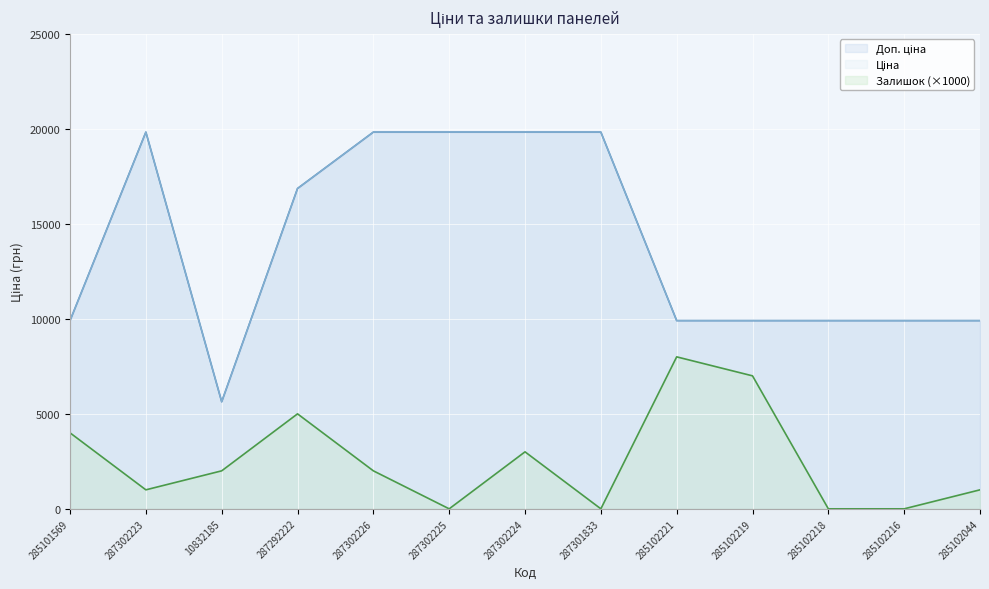

Which series has the widest spread of values?

Доп. ціна